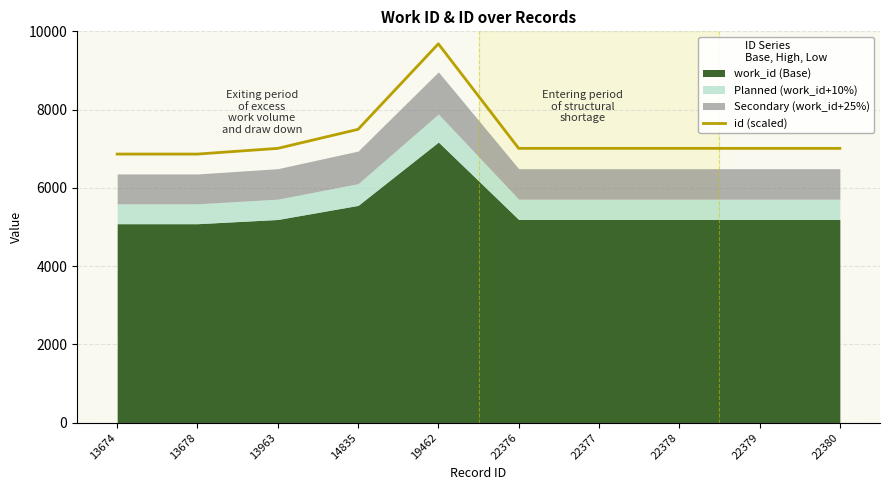

Reading left to right, transcribe all the data shown in this chart.

6863.4	6863.4	7009.2	7495.2	9680.9	7009.2	7009.2	7009.2	7009.2	7009.2